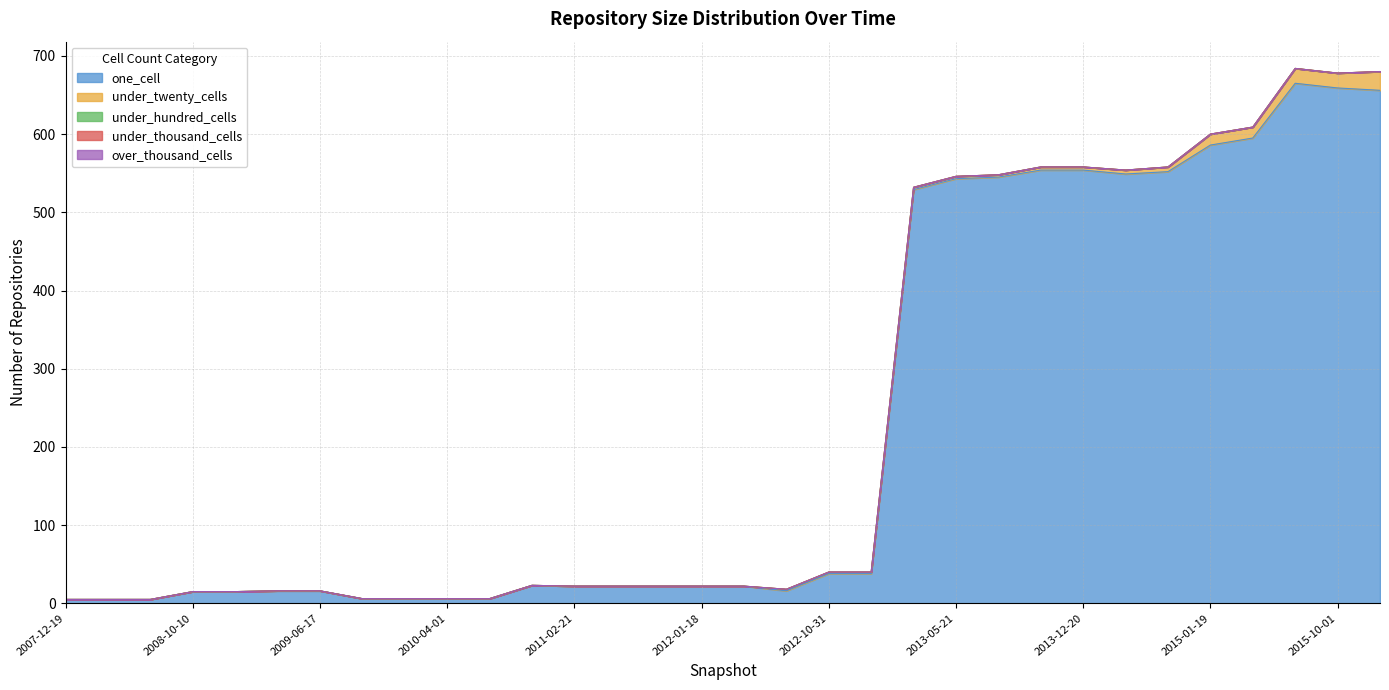

At how many categories does at least one series exceed 598?

3